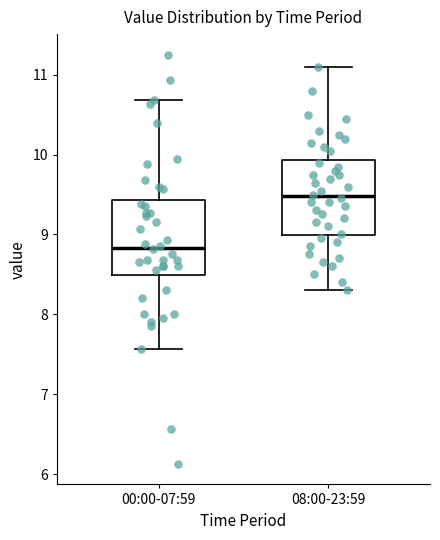

Which box's median line is the lowest?

00:00-07:59